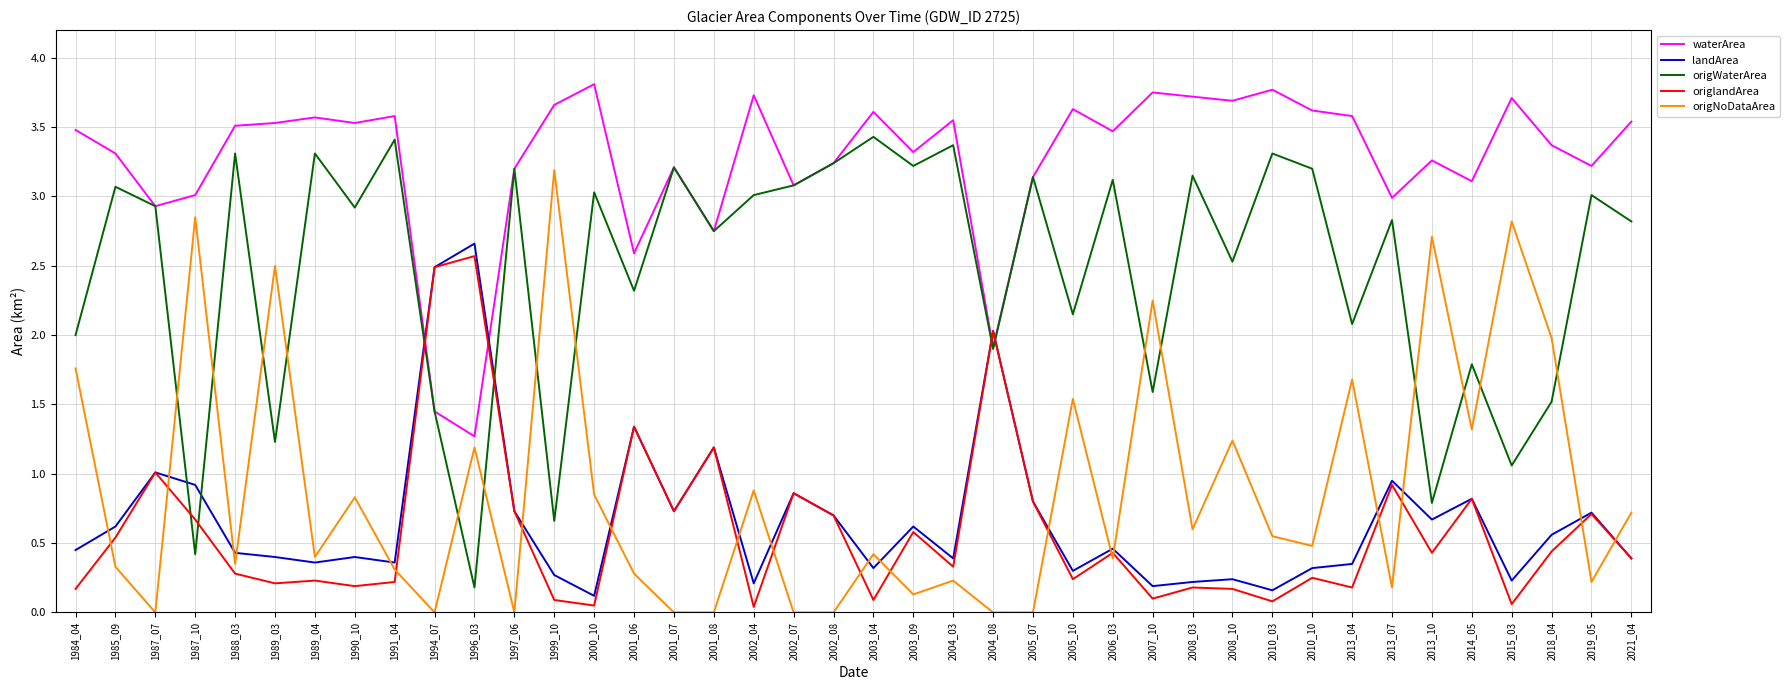

Where is the first local maximum for origlandArea?

1987_07